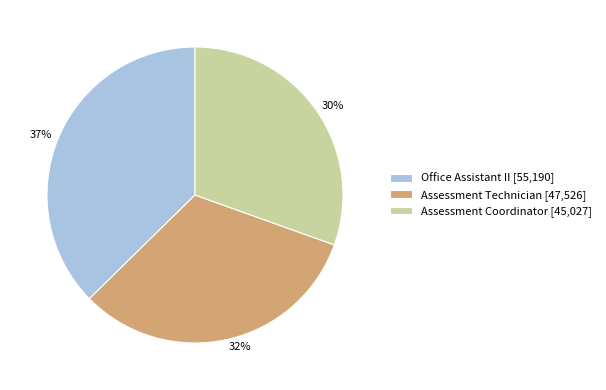

Approximately how many times larger is the value at Office Assistant II [55,190] compared to Assessment Technician [47,526]?

1.2